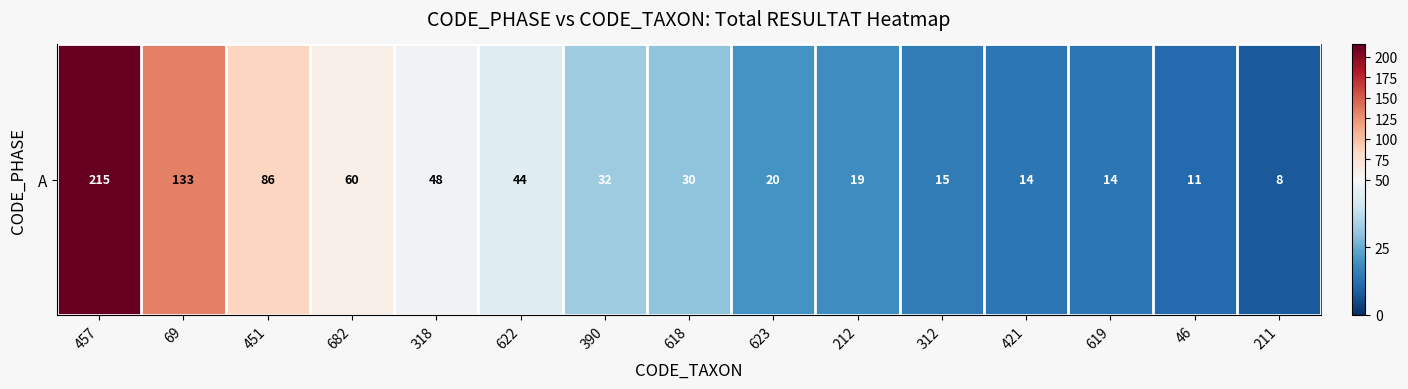

What value does the data have at 457, to the nearest 10?

220